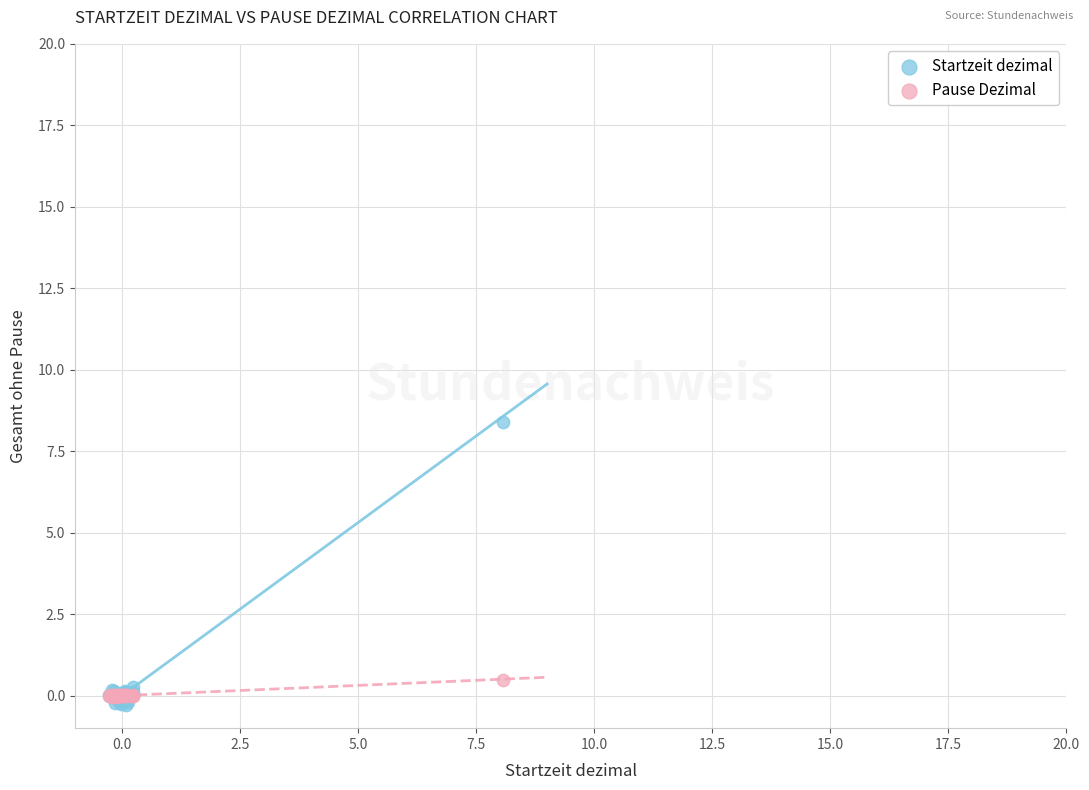

Which series reaches the minimum Y coordinate?

Startzeit dezimal